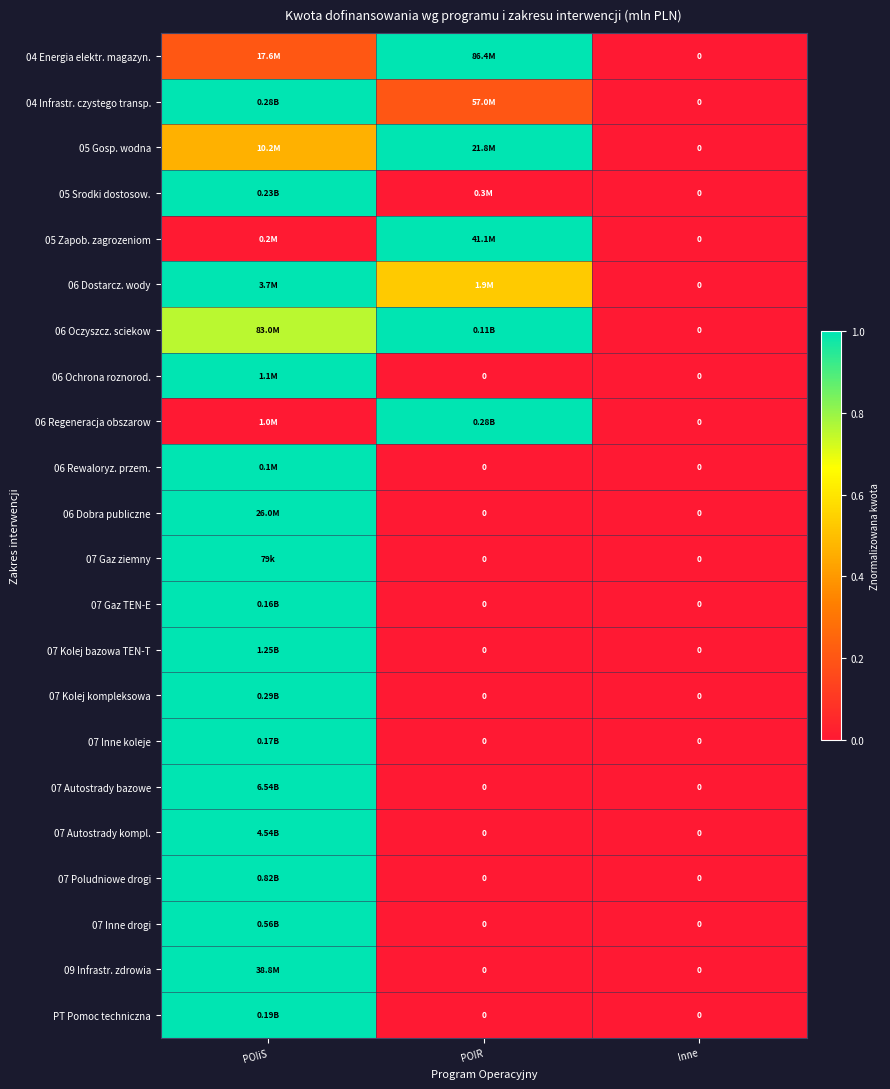

The 07 Autostrady bazowe series shows 0.0 at POIR. True or false?

True